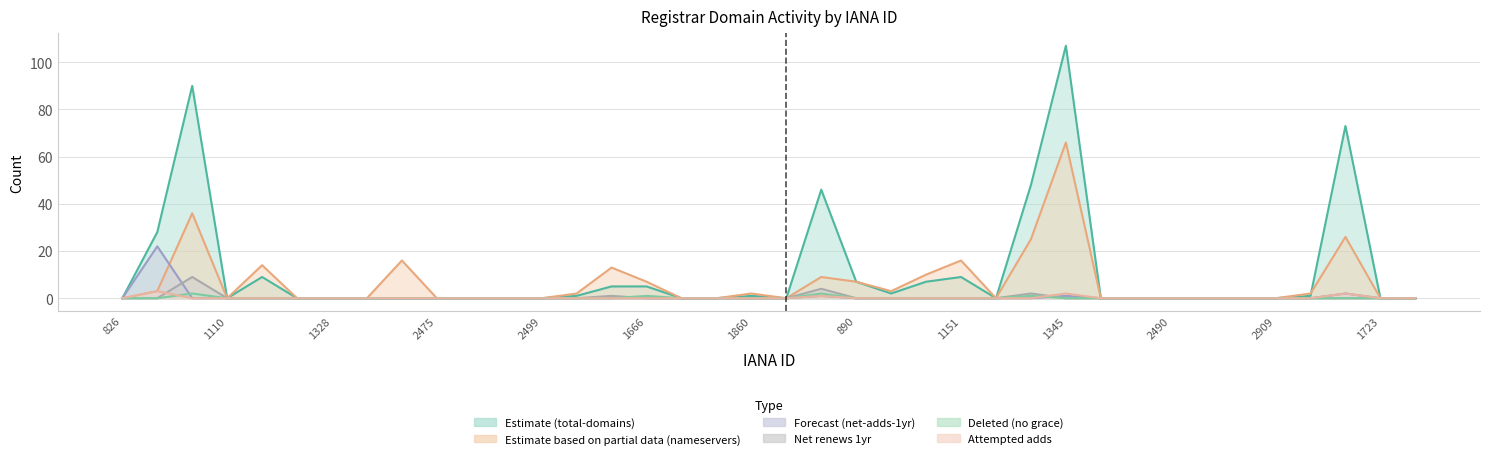

The value of total-domains at 1011 is 45. True or false?

False